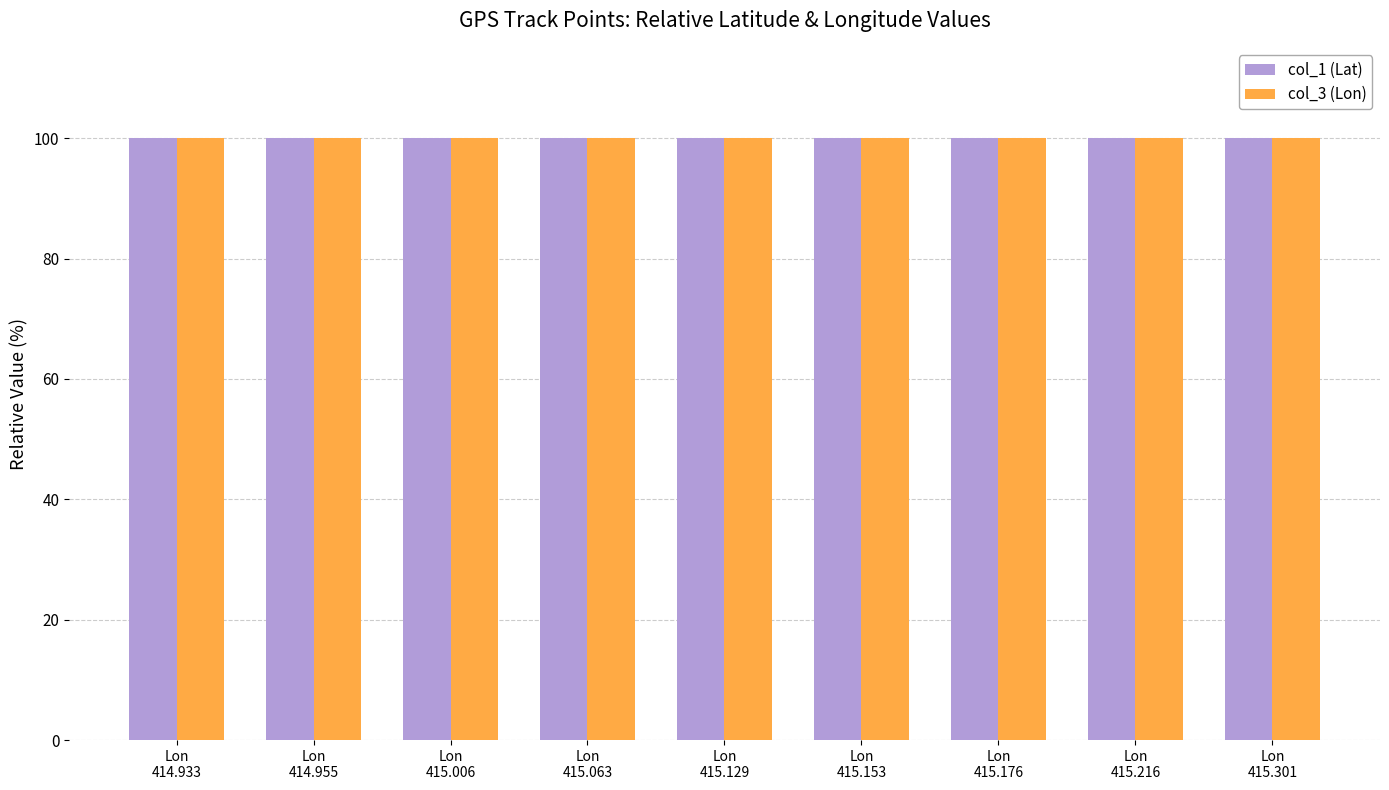

What is the sum of all col_3 (Lon) values?

900.4